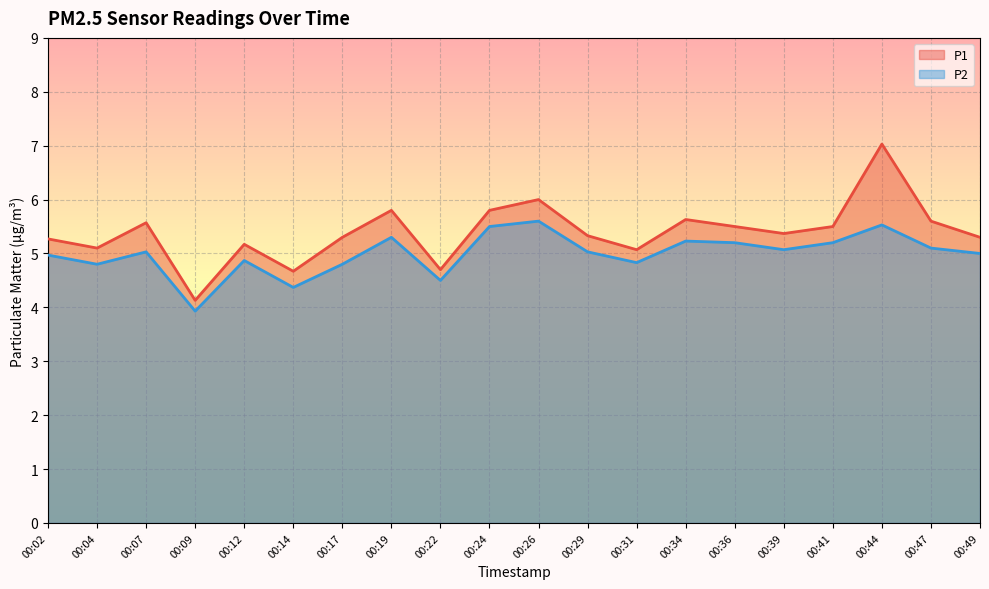

What value does the P1 series have at 00:12?

5.2